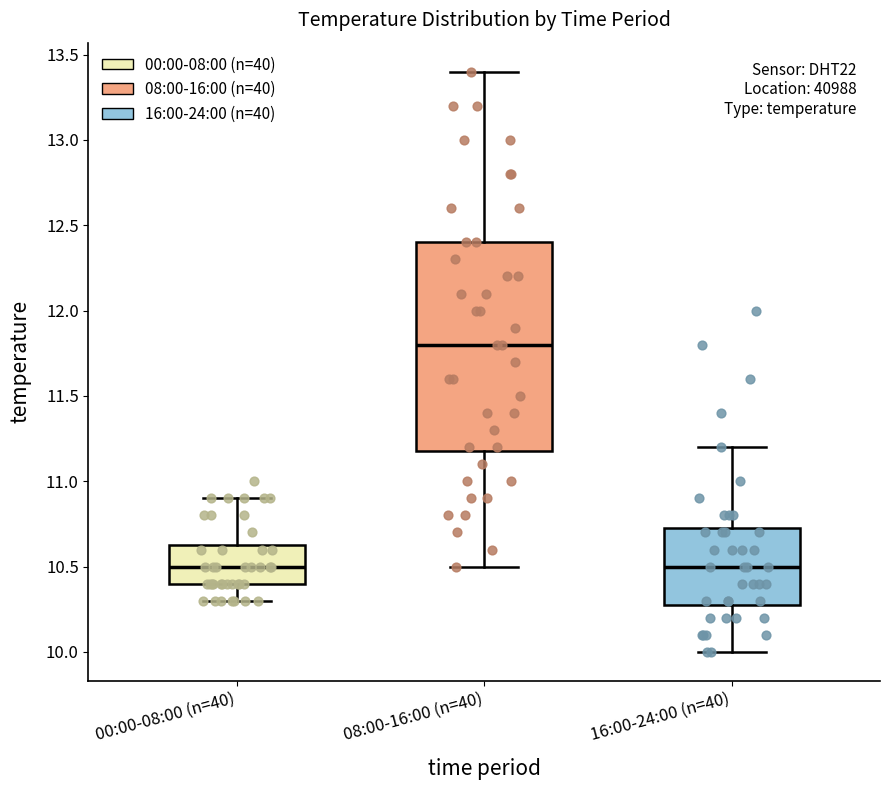

Comparing the boxes themselves (not the whiskers), which one is the tallest?

08:00-16:00 (n=40)